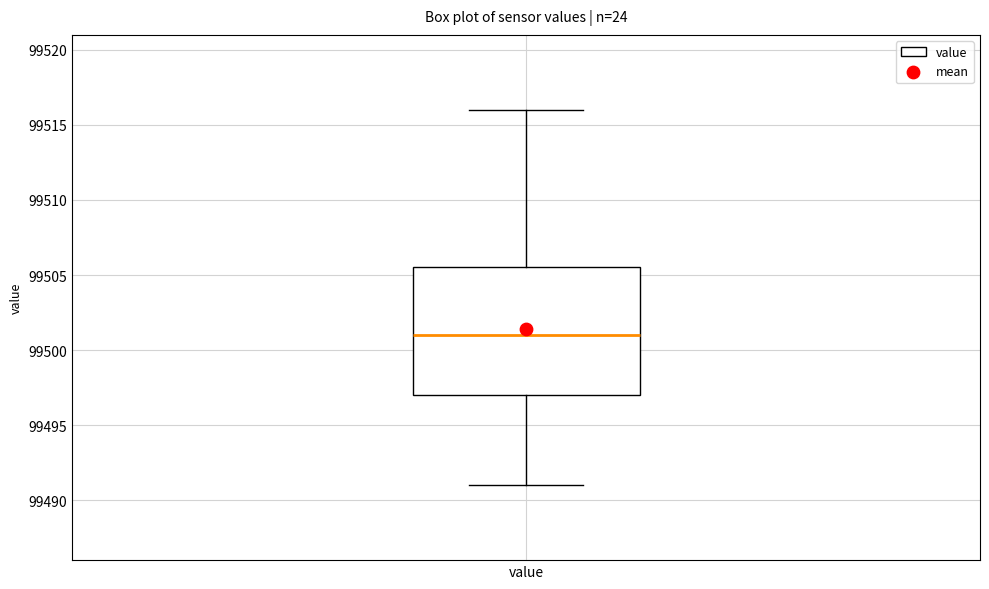

Transcribe this box plot: give where the median line is, the range the box spans, and where the two whiskers end, as read against the y-axis. The values are not printed on the chart, so give them approximately, as read against the axis.

median 99501.0, box 99497.0 to 99505.5, whiskers 99491.0 to 99516.0